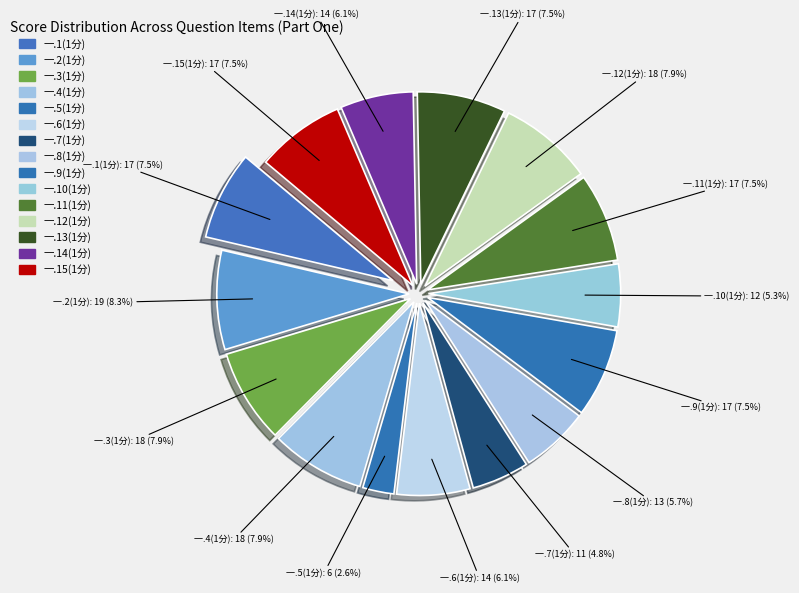

To the nearest percent, what is the difference between the largest and smallest slice percentages?

6%